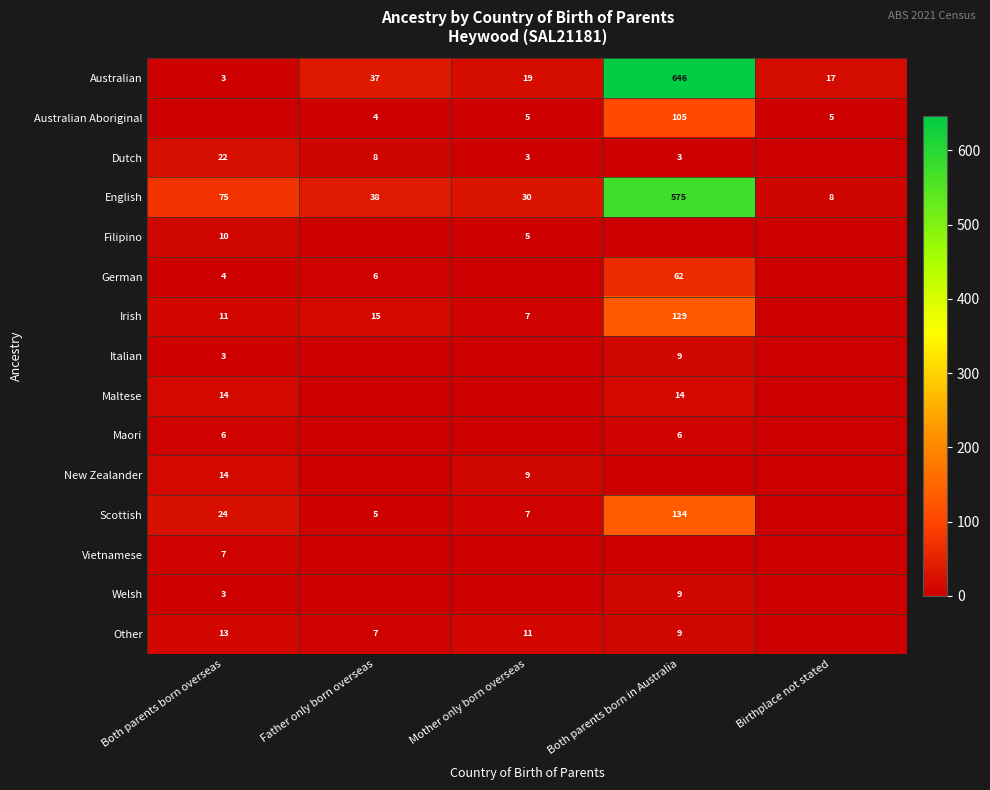

The Irish series shows 15 at Father only born overseas. True or false?

True